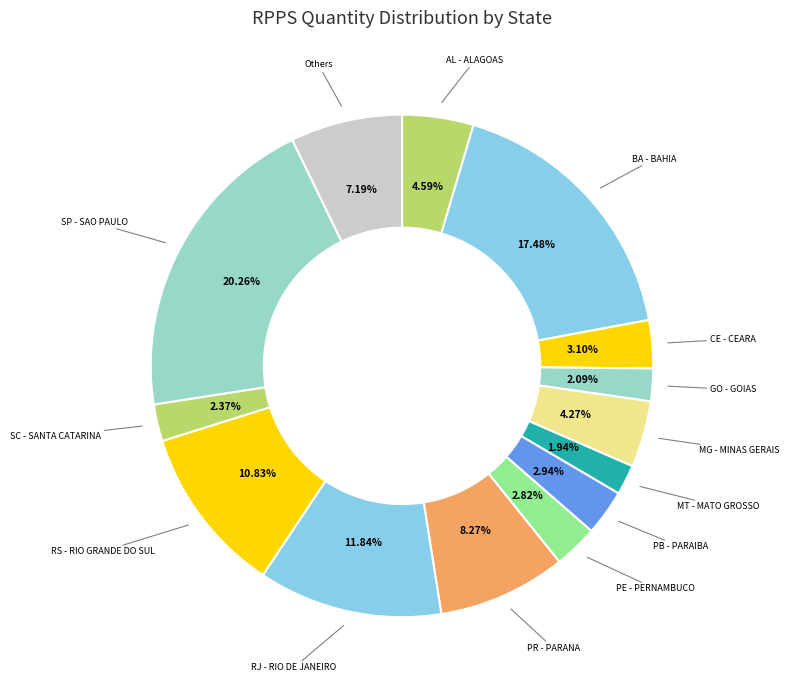

What is the largest slice in the pie chart?

SP - SAO PAULO